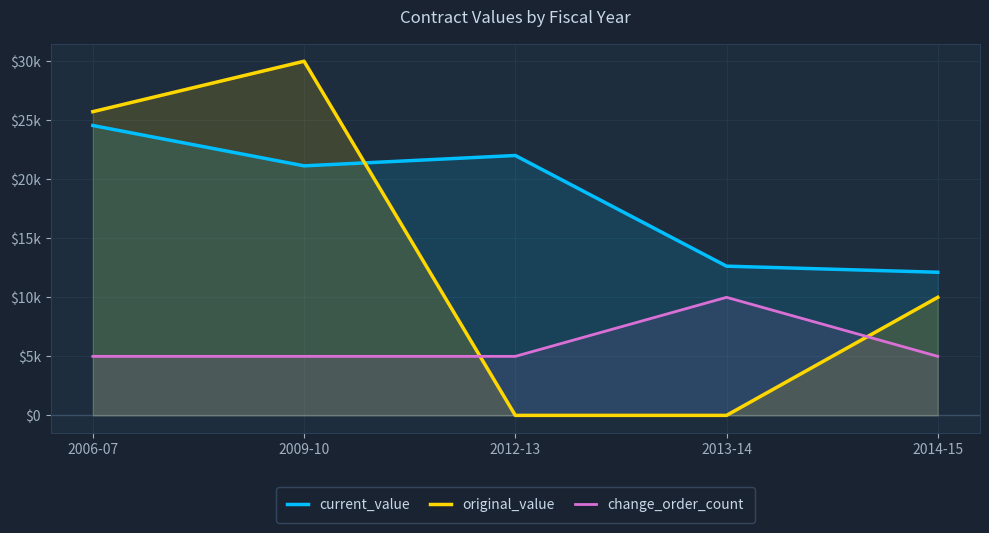

The current_value series shows 22014.7 at 2012-13. True or false?

True